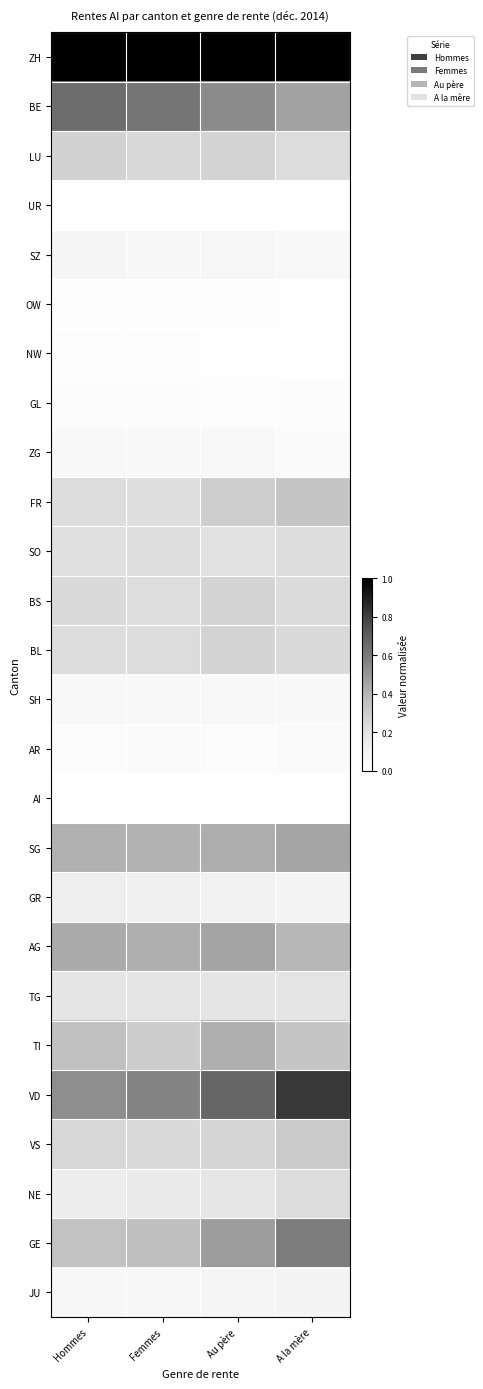

Reading right to left, what are all the values shown in this chart?

ZH: A la mère=1.0	Au père=1.0	Femmes=1.0	Hommes=1.0
BE: A la mère=0.5	Au père=0.5	Femmes=0.6	Hommes=0.6
LU: A la mère=0.2	Au père=0.3	Femmes=0.3	Hommes=0.3
UR: A la mère=0.0	Au père=0.0	Femmes=0.0	Hommes=0.0
SZ: A la mère=0.1	Au père=0.1	Femmes=0.1	Hommes=0.1
OW: A la mère=0.0	Au père=0.0	Femmes=0.0	Hommes=0.0
NW: A la mère=0.0	Au père=0.0	Femmes=0.0	Hommes=0.0
GL: A la mère=0.0	Au père=0.0	Femmes=0.0	Hommes=0.0
ZG: A la mère=0.0	Au père=0.1	Femmes=0.1	Hommes=0.1
FR: A la mère=0.3	Au père=0.3	Femmes=0.2	Hommes=0.2
SO: A la mère=0.2	Au père=0.2	Femmes=0.2	Hommes=0.2
BS: A la mère=0.2	Au père=0.3	Femmes=0.2	Hommes=0.2
BL: A la mère=0.2	Au père=0.3	Femmes=0.2	Hommes=0.2
SH: A la mère=0.0	Au père=0.1	Femmes=0.1	Hommes=0.1
AR: A la mère=0.0	Au père=0.0	Femmes=0.0	Hommes=0.0
AI: A la mère=0.0	Au père=0.0	Femmes=0.0	Hommes=0.0
SG: A la mère=0.5	Au père=0.4	Femmes=0.4	Hommes=0.4
GR: A la mère=0.1	Au père=0.1	Femmes=0.1	Hommes=0.1
AG: A la mère=0.4	Au père=0.5	Femmes=0.4	Hommes=0.4
TG: A la mère=0.2	Au père=0.2	Femmes=0.2	Hommes=0.2
TI: A la mère=0.3	Au père=0.4	Femmes=0.3	Hommes=0.4
VD: A la mère=0.8	Au père=0.7	Femmes=0.6	Hommes=0.5
VS: A la mère=0.3	Au père=0.3	Femmes=0.2	Hommes=0.3
NE: A la mère=0.2	Au père=0.2	Femmes=0.2	Hommes=0.1
GE: A la mère=0.6	Au père=0.5	Femmes=0.4	Hommes=0.4
JU: A la mère=0.1	Au père=0.1	Femmes=0.1	Hommes=0.1